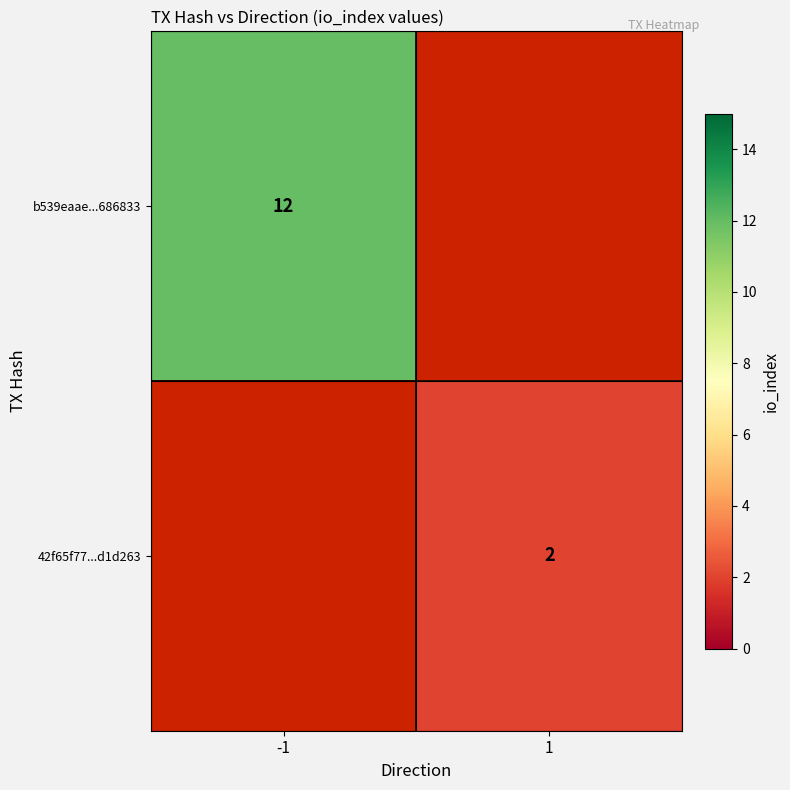

Is it true that 42f65f77...d1d263 equals 2 at 1?

True